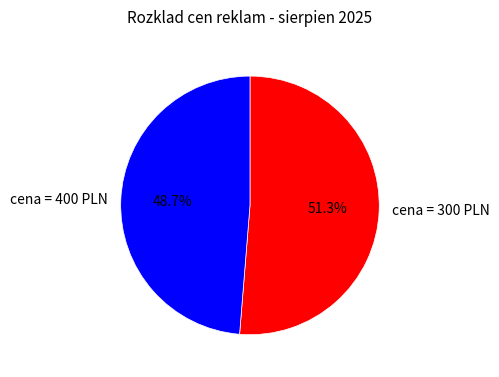

Combined, do cena = 400 PLN and cena = 300 PLN account for over 50%?

Yes